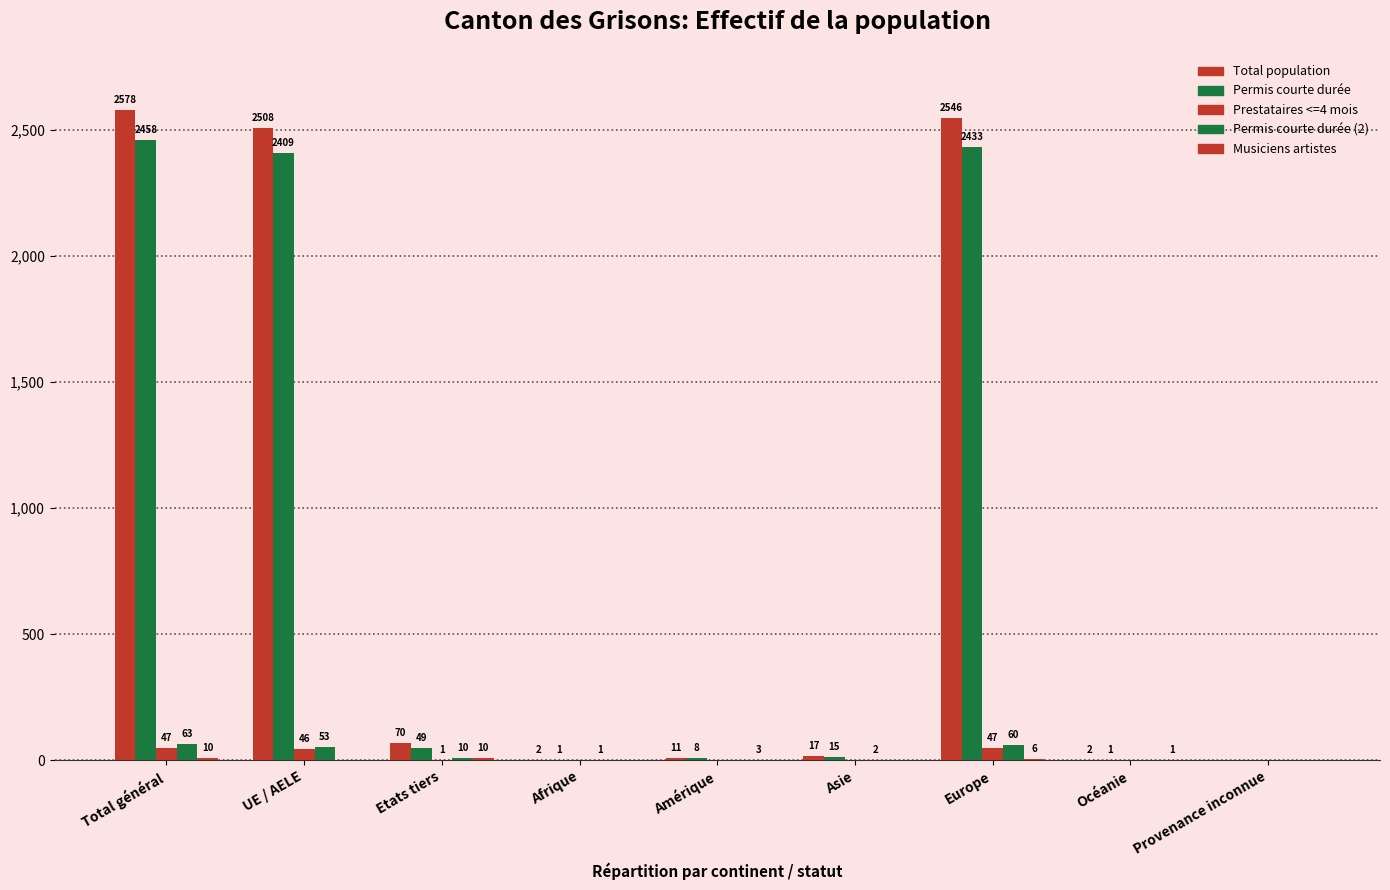

How many groups of bars are there?

9